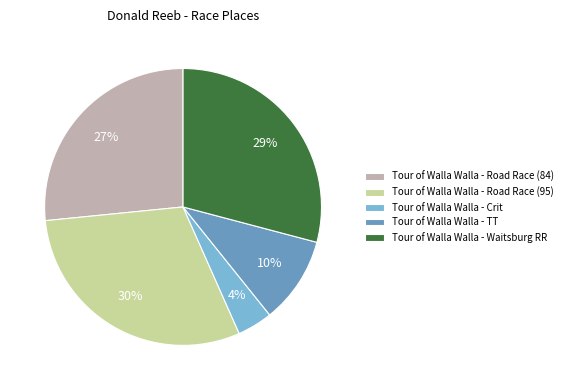

Combined, do Tour of Walla Walla - Road Race (95) and Tour of Walla Walla - TT account for over 50%?

No